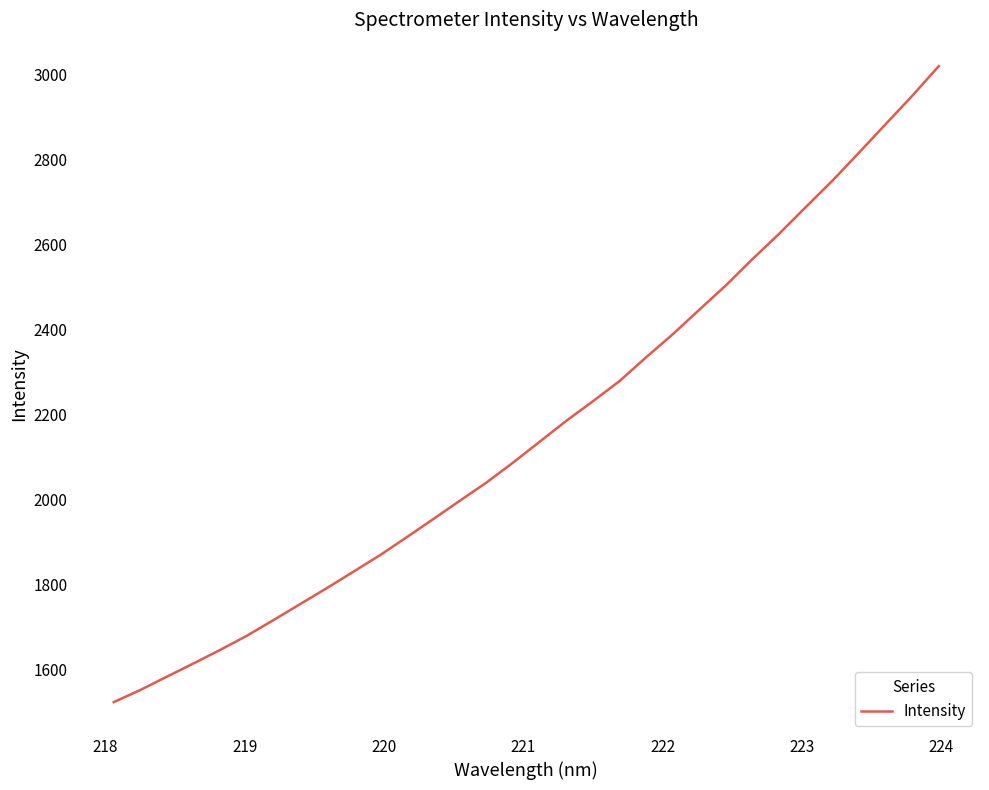

What is the difference between the maximum and minimum values?

1497.4